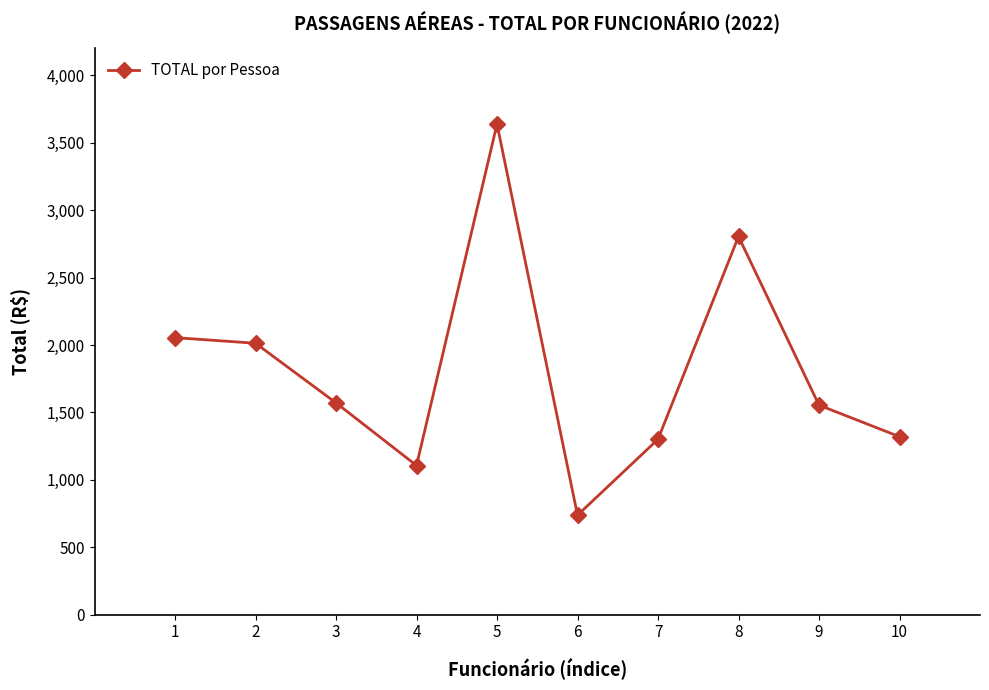

Which label corresponds to the smallest value in the chart?

6